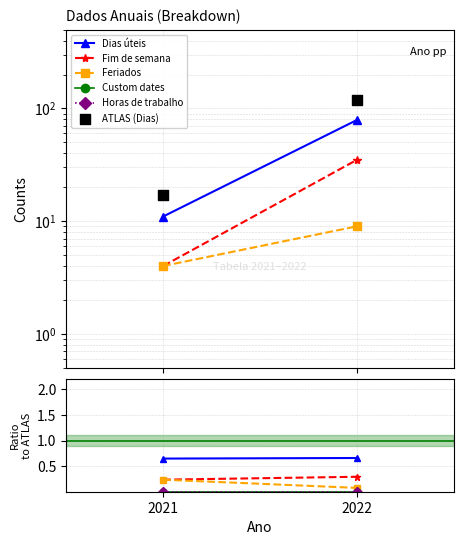

Which series contains the highest Y value?

ATLAS (Dias)